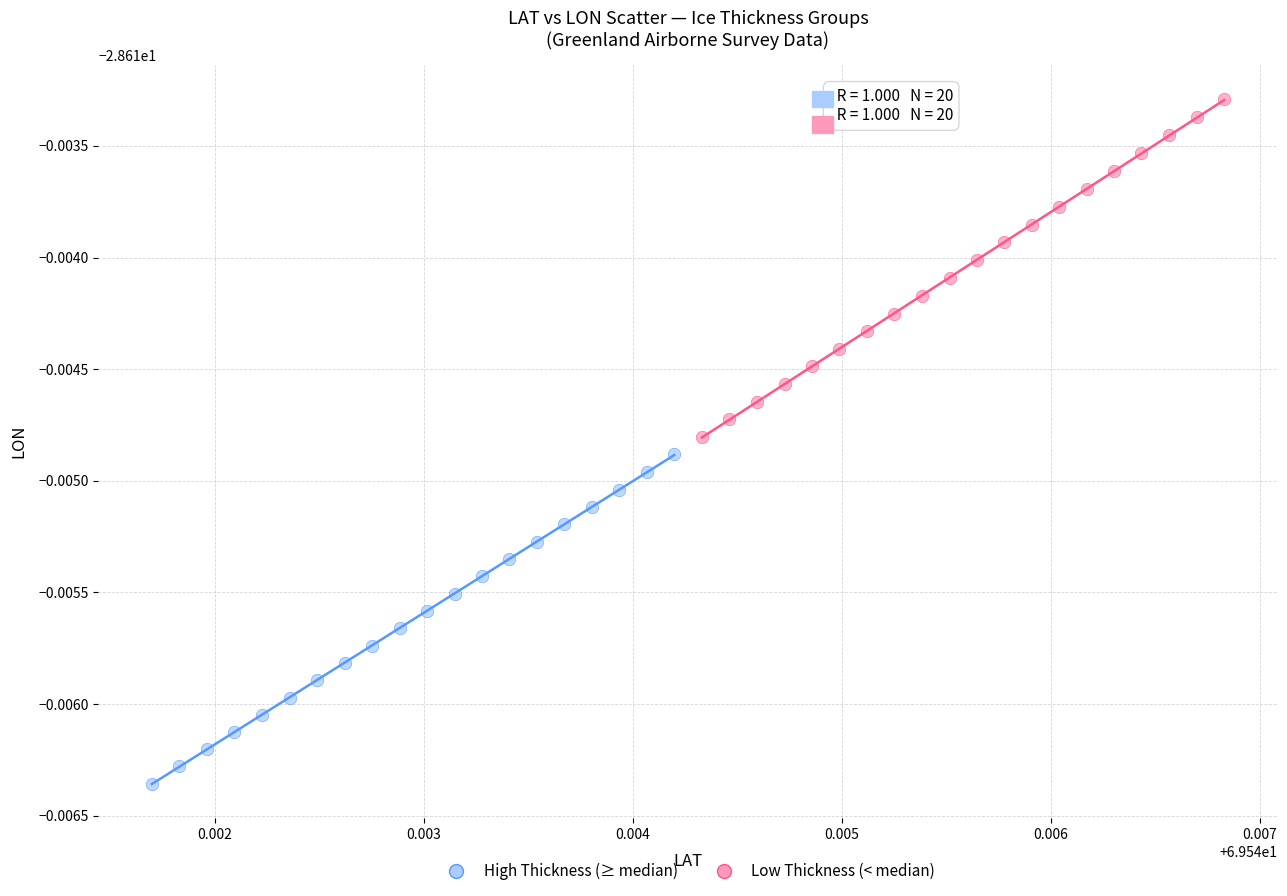

Which series contains the highest Y value?

High Thickness (≥ median)